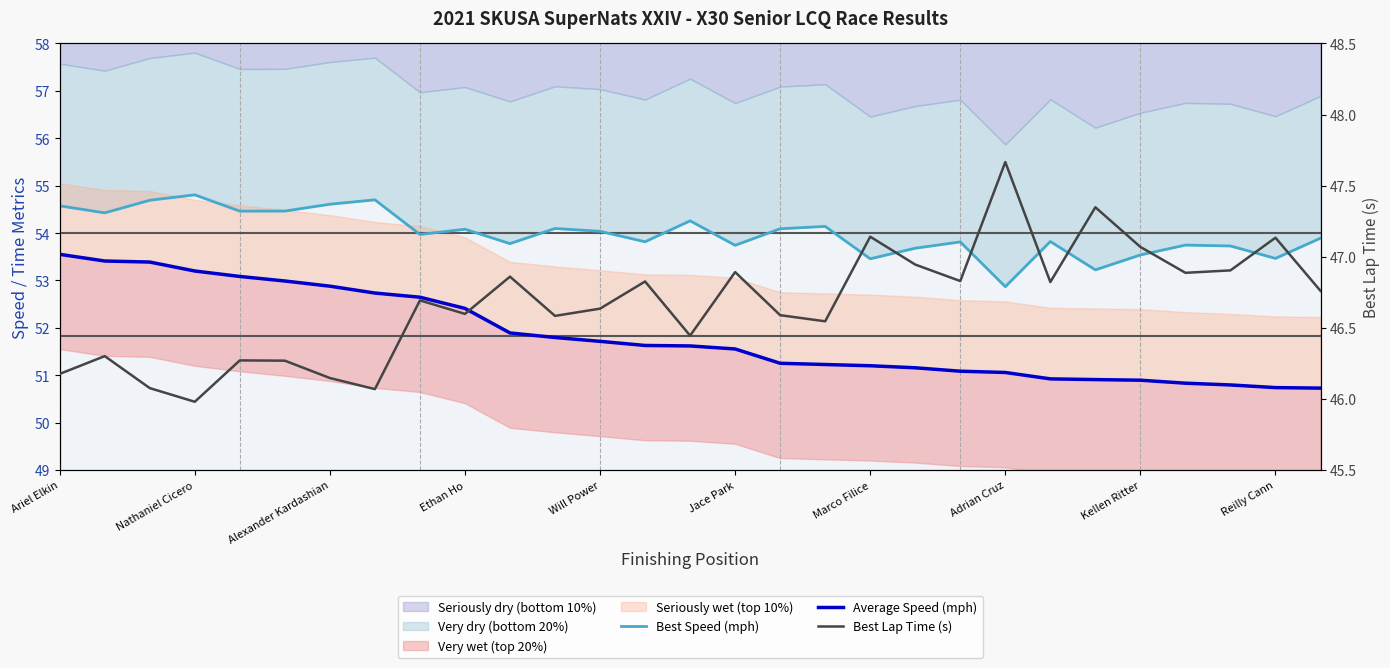

How many data points in Best Speed (mph) are above 53?

28